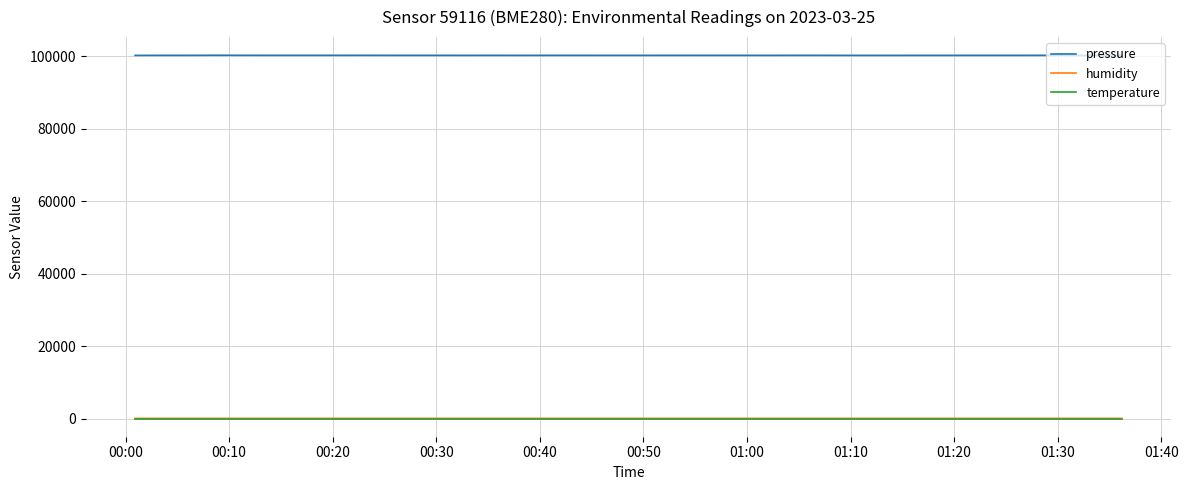

Count the number of data series in this chart.

3